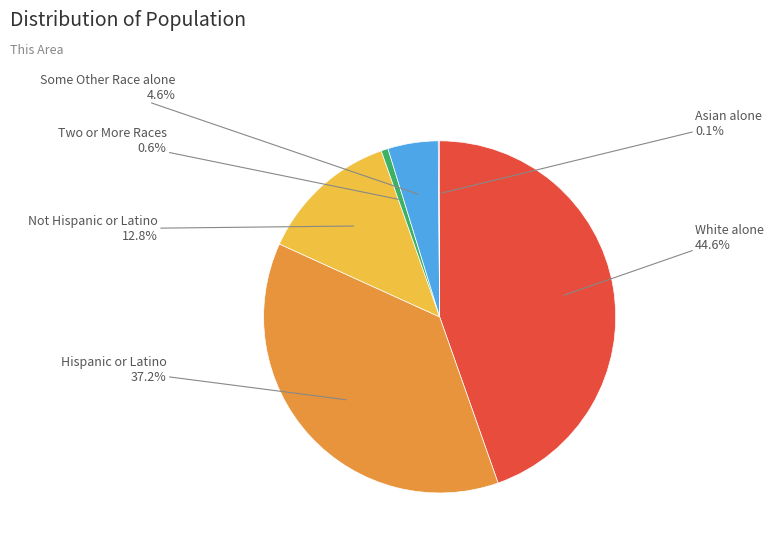

Is there any slice that represents more than half of the pie?

No